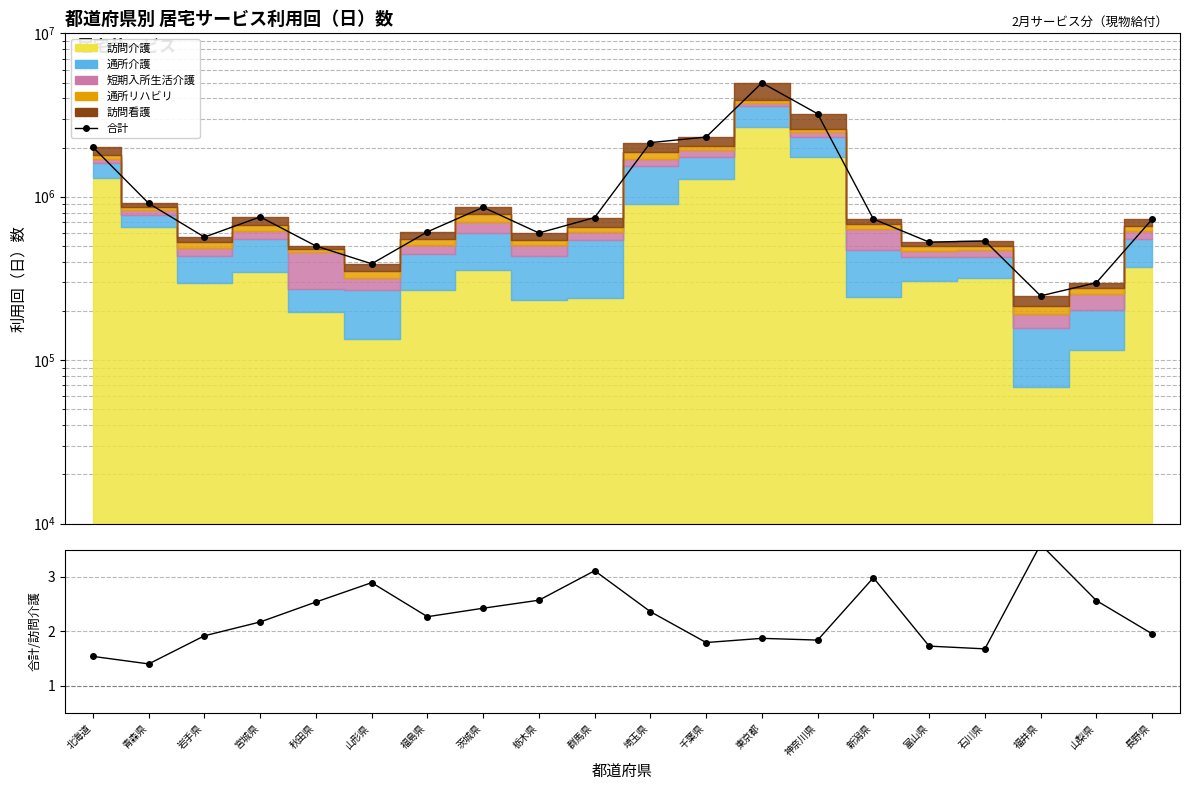

How many categories are shown in the chart?

20